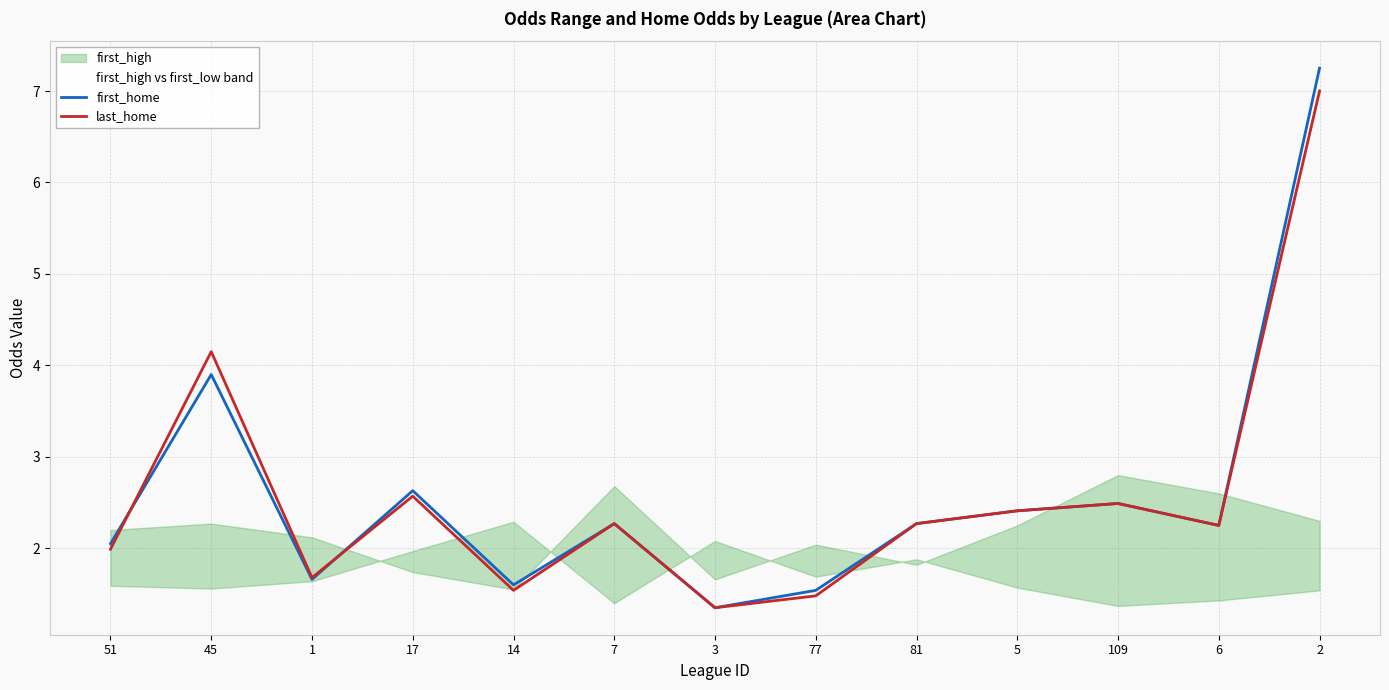

True or false: last_home has a value of 1.4 at 3.

True